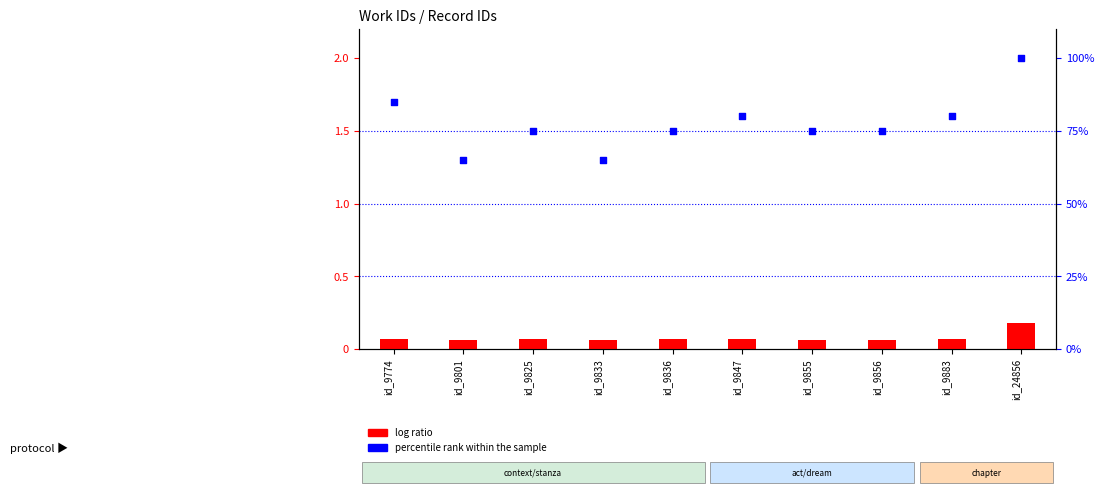

Which series has the widest spread of Y values?

percentile rank within the sample